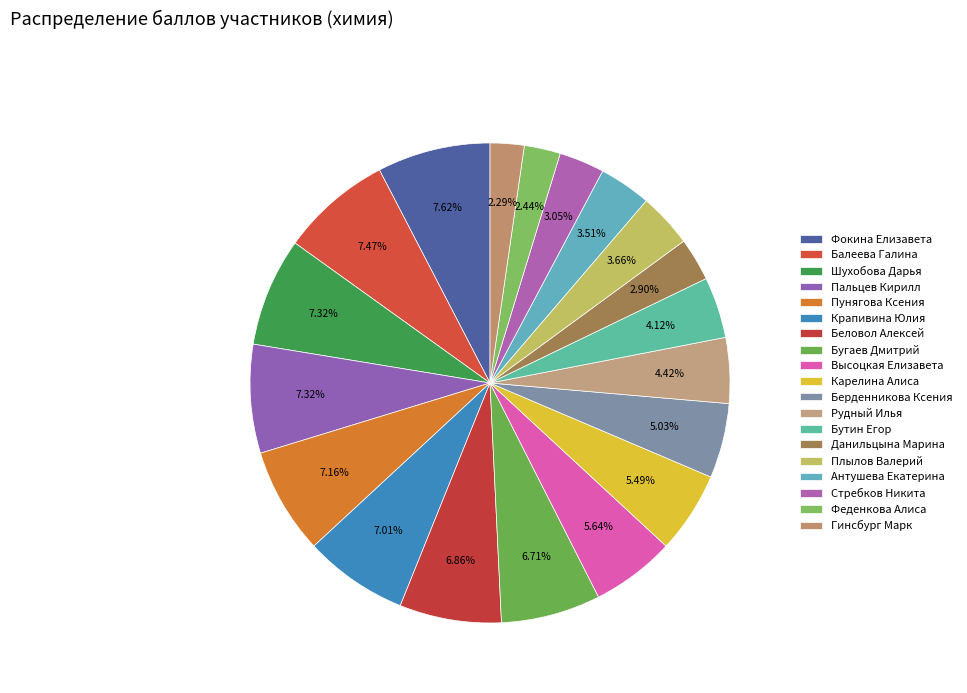

Count the number of slices in the pie.

19